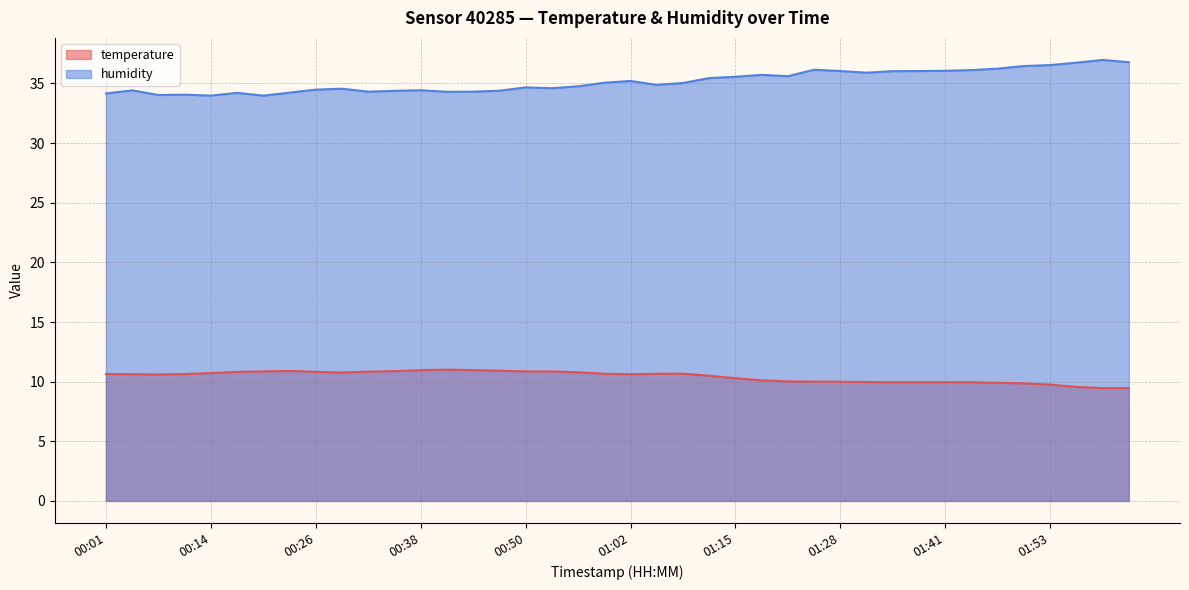

The humidity series shows 16.1 at 00:38. True or false?

False